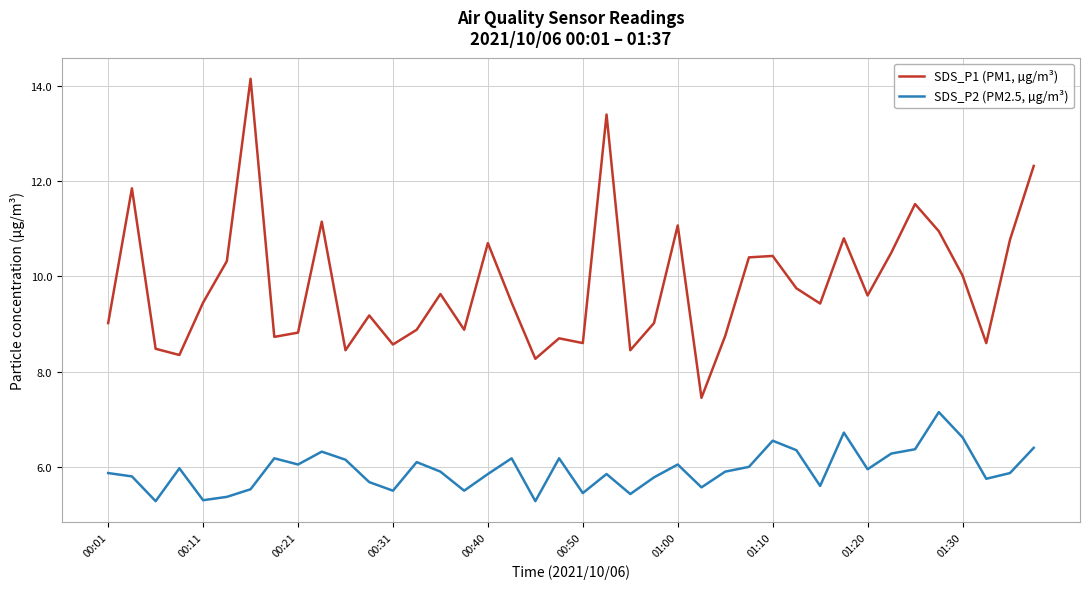

List the series in order of their overall mean, lowest first.

SDS_P2 (PM2.5, µg/m³), SDS_P1 (PM1, µg/m³)